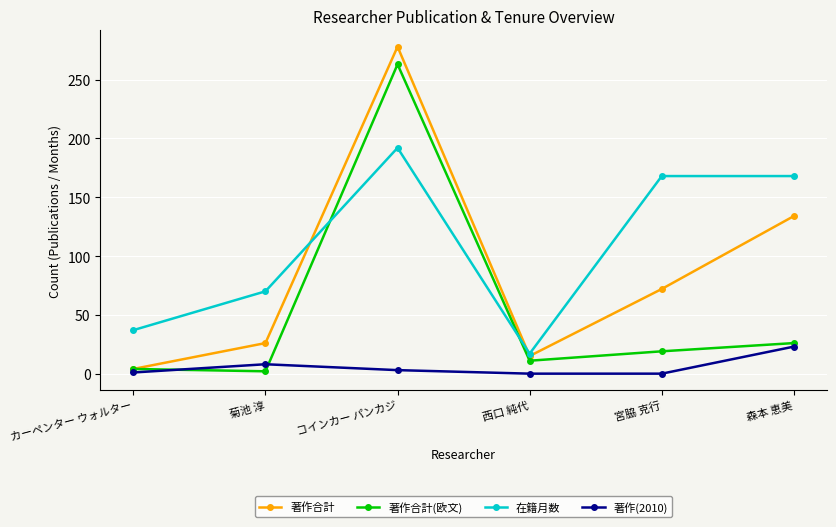

True or false: 著作合計(欧文) has more than 1 points higher than both neighbors.

False